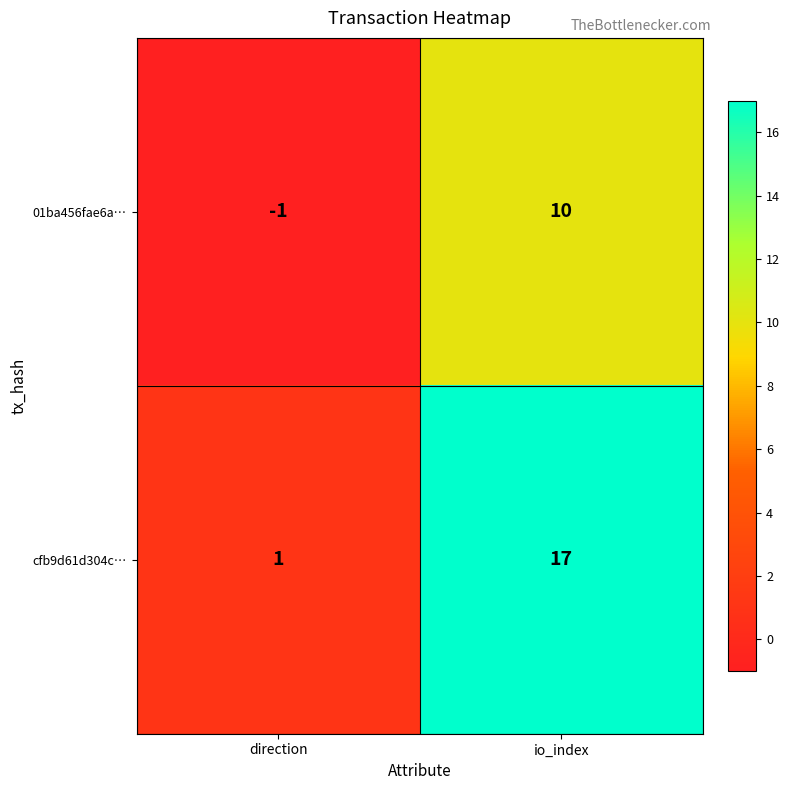

The value of cfb9d61d304c… at direction is 1. True or false?

True